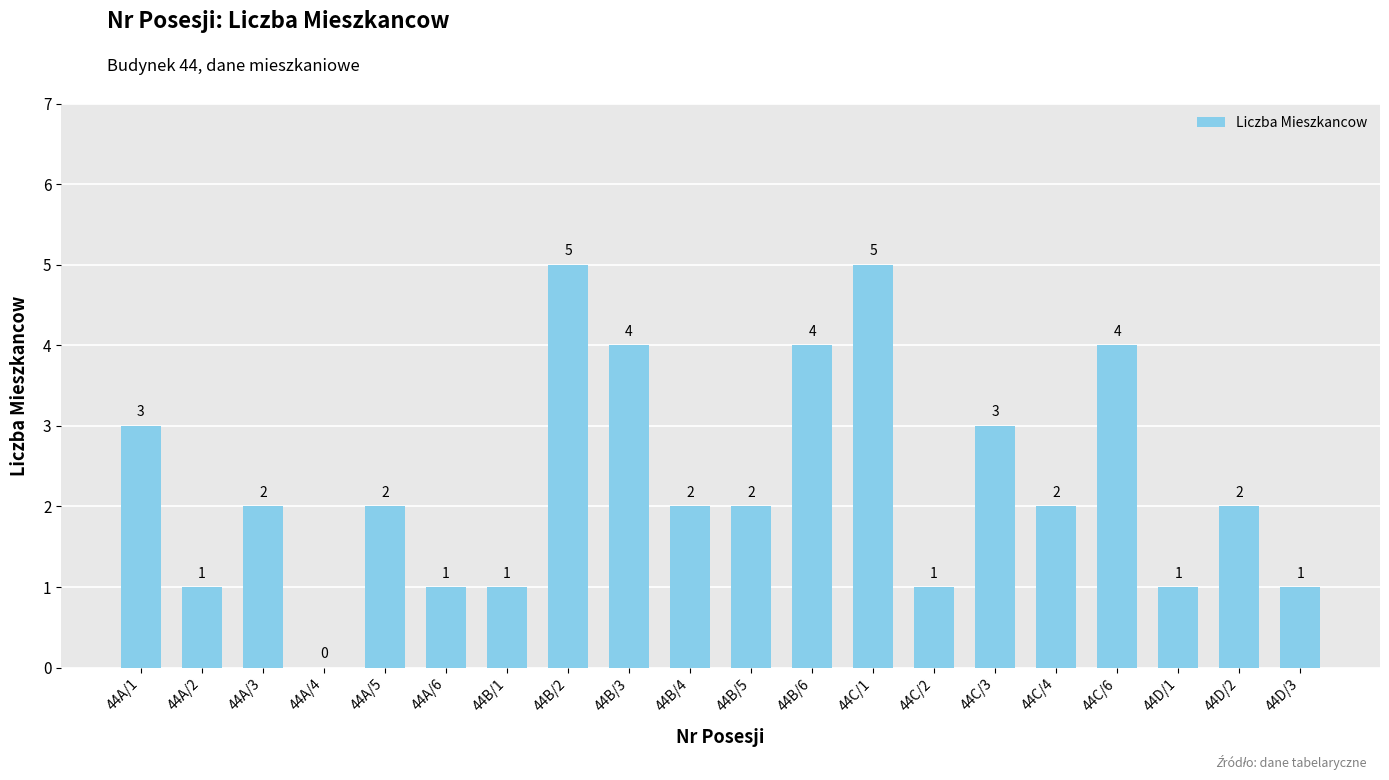

True or false: the data shows 1 at 44C/4.

False